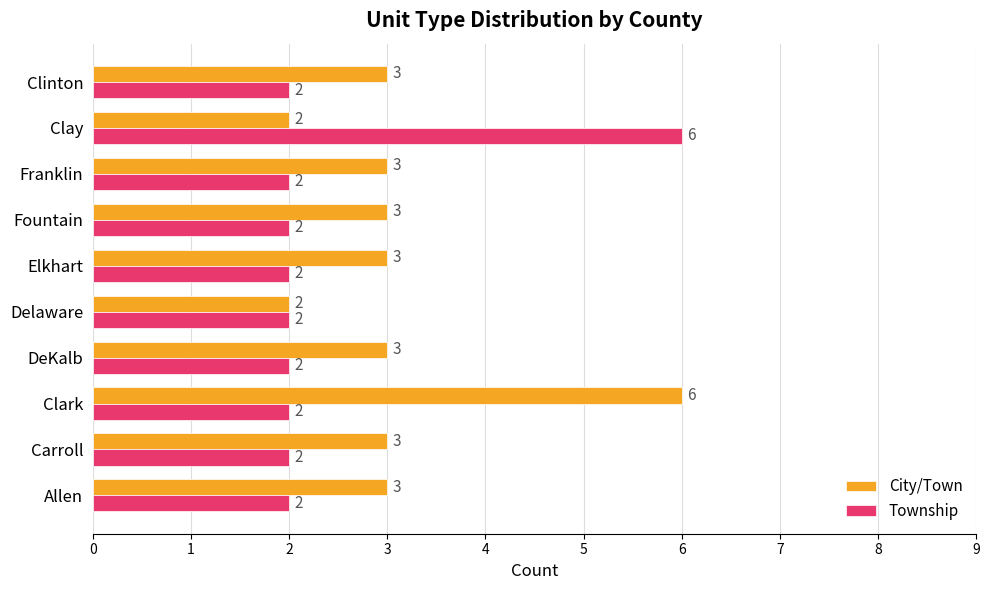

What is the difference between the highest and lowest values at Clark?

4